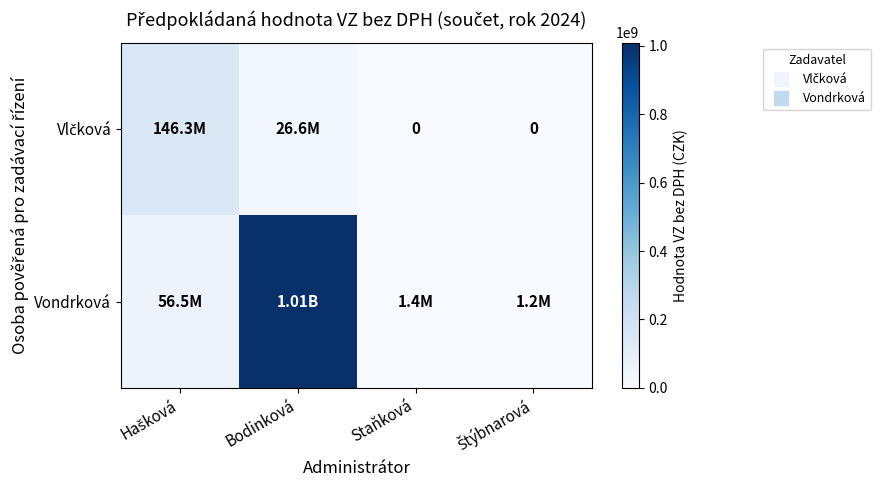

Is the value of Vondrková at Hašková greater than the value of Vlčková at Bodinková?

Yes